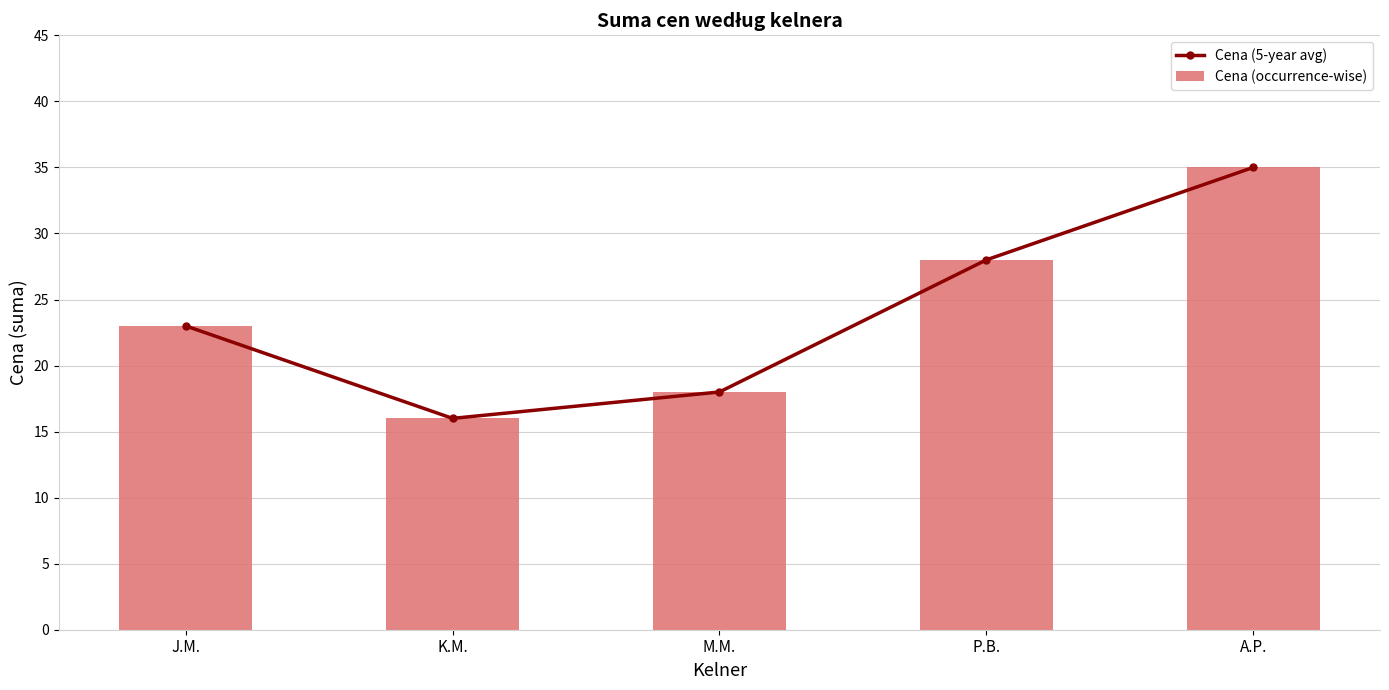

The Cena (occurrence-wise) series shows 62 at A.P.. True or false?

False